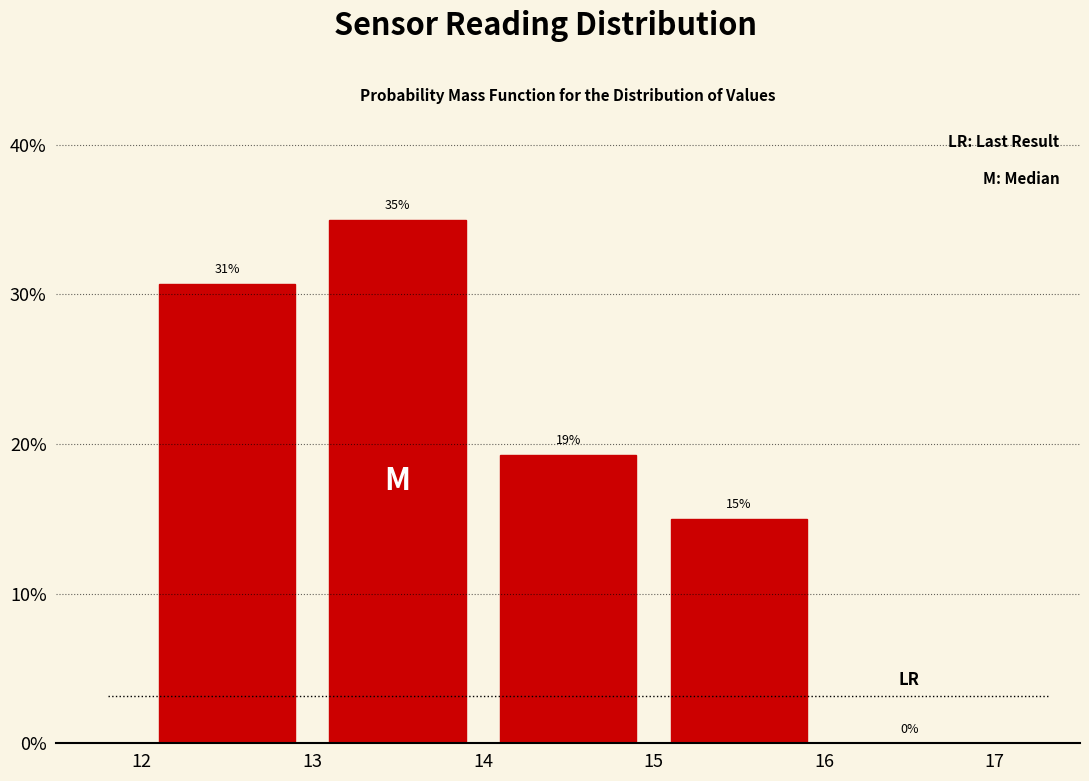

Which range on the x-axis has the tallest bar?

13 to 14